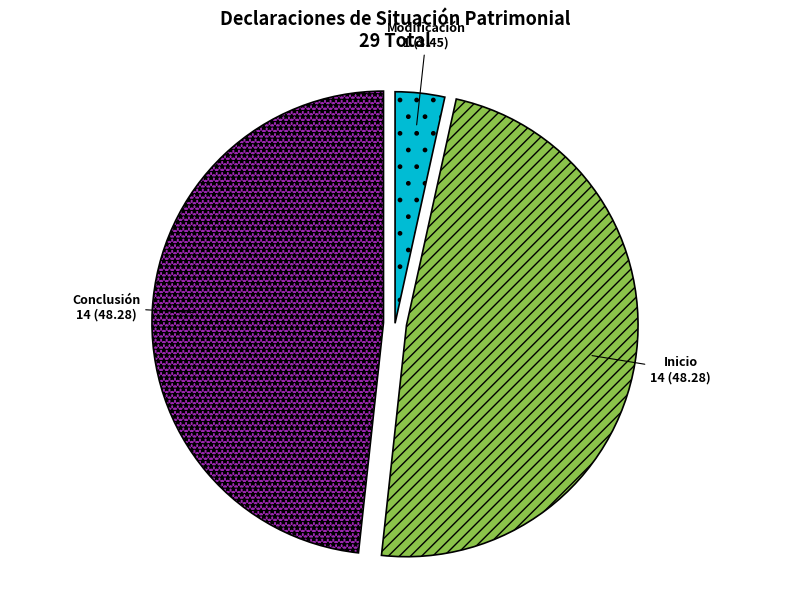

How many segments does this pie chart have?

3